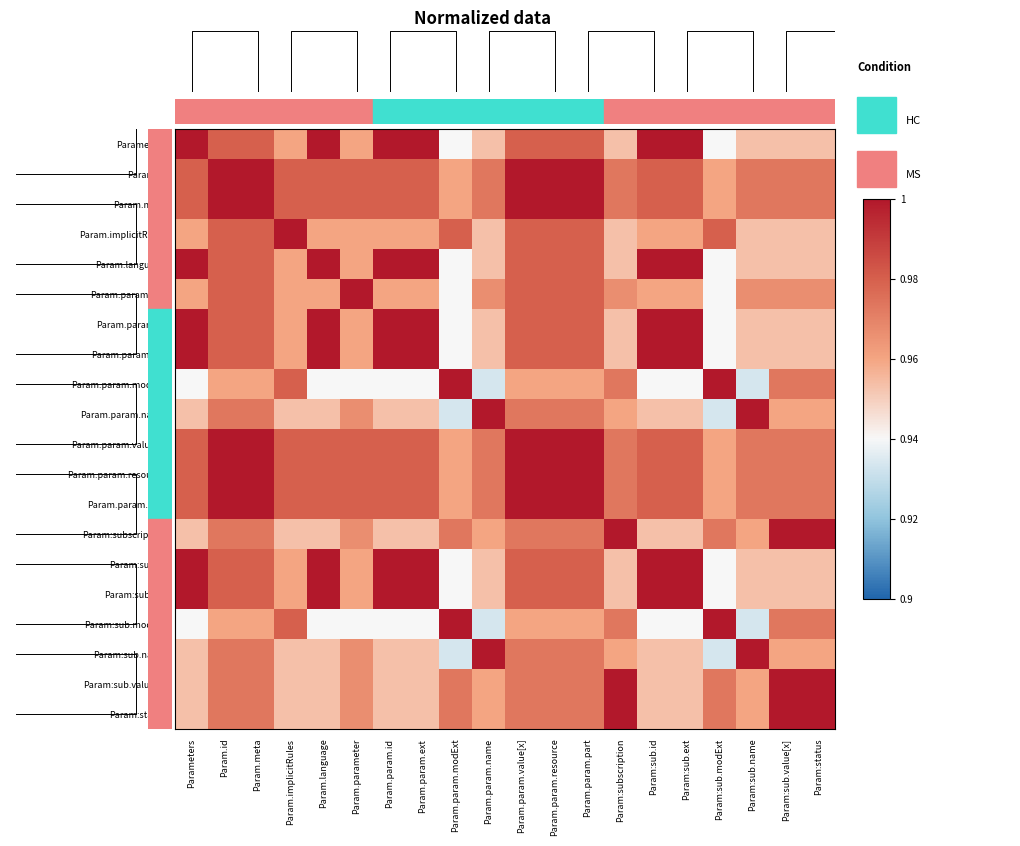

How many series are shown in this chart?

20